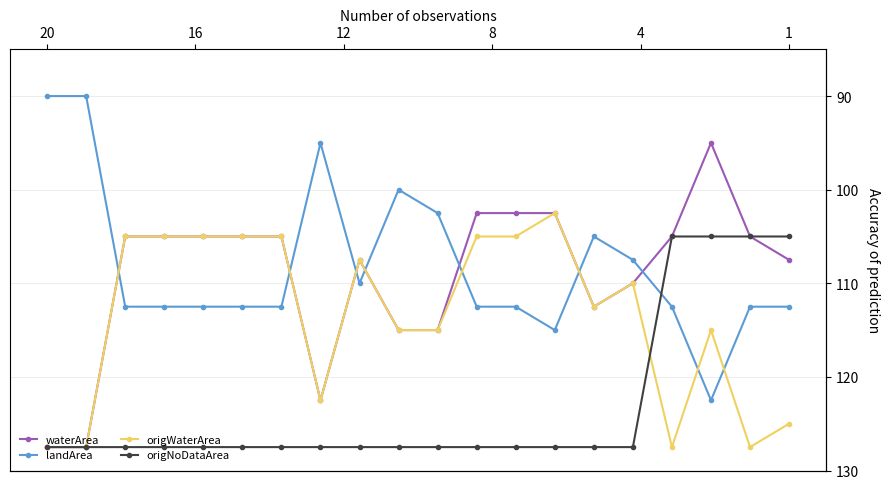

Which series changed the most between 16 and 9?

waterArea